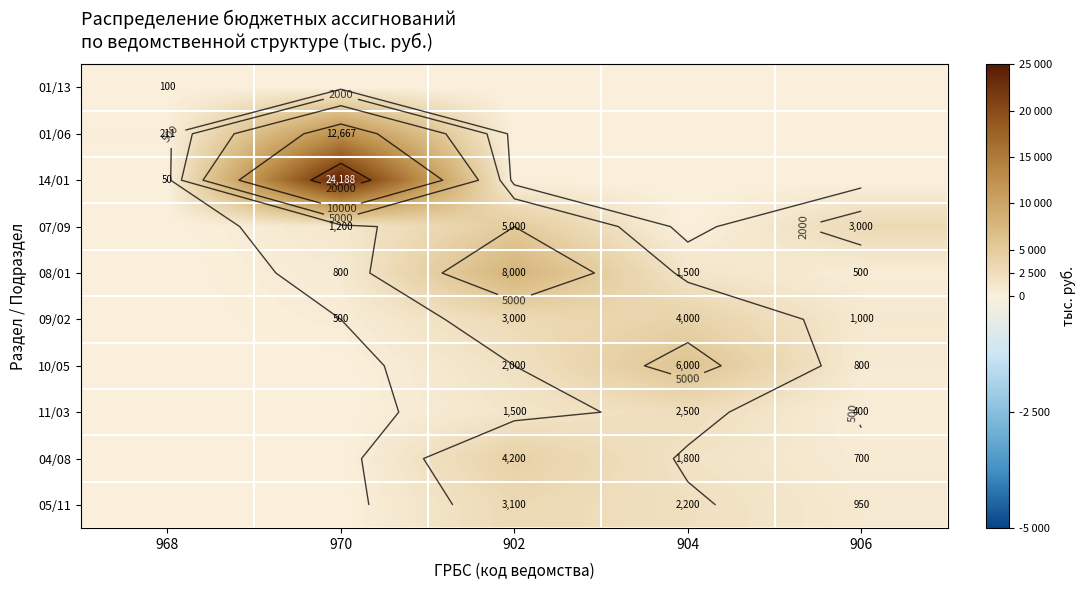

Is it true that 14/01 equals 24188.5 at 970?

True